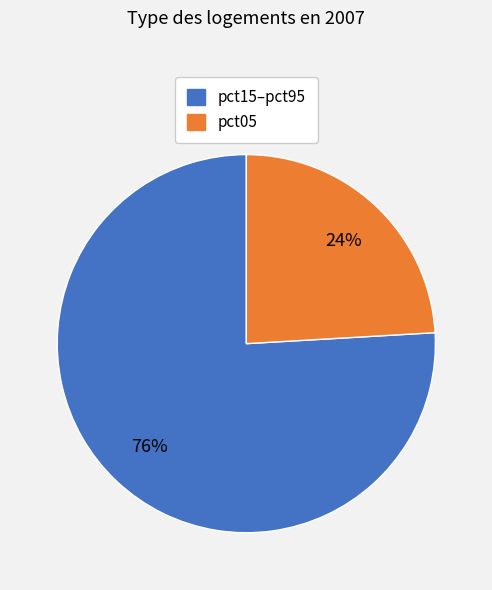

Does any single category account for the majority?

Yes